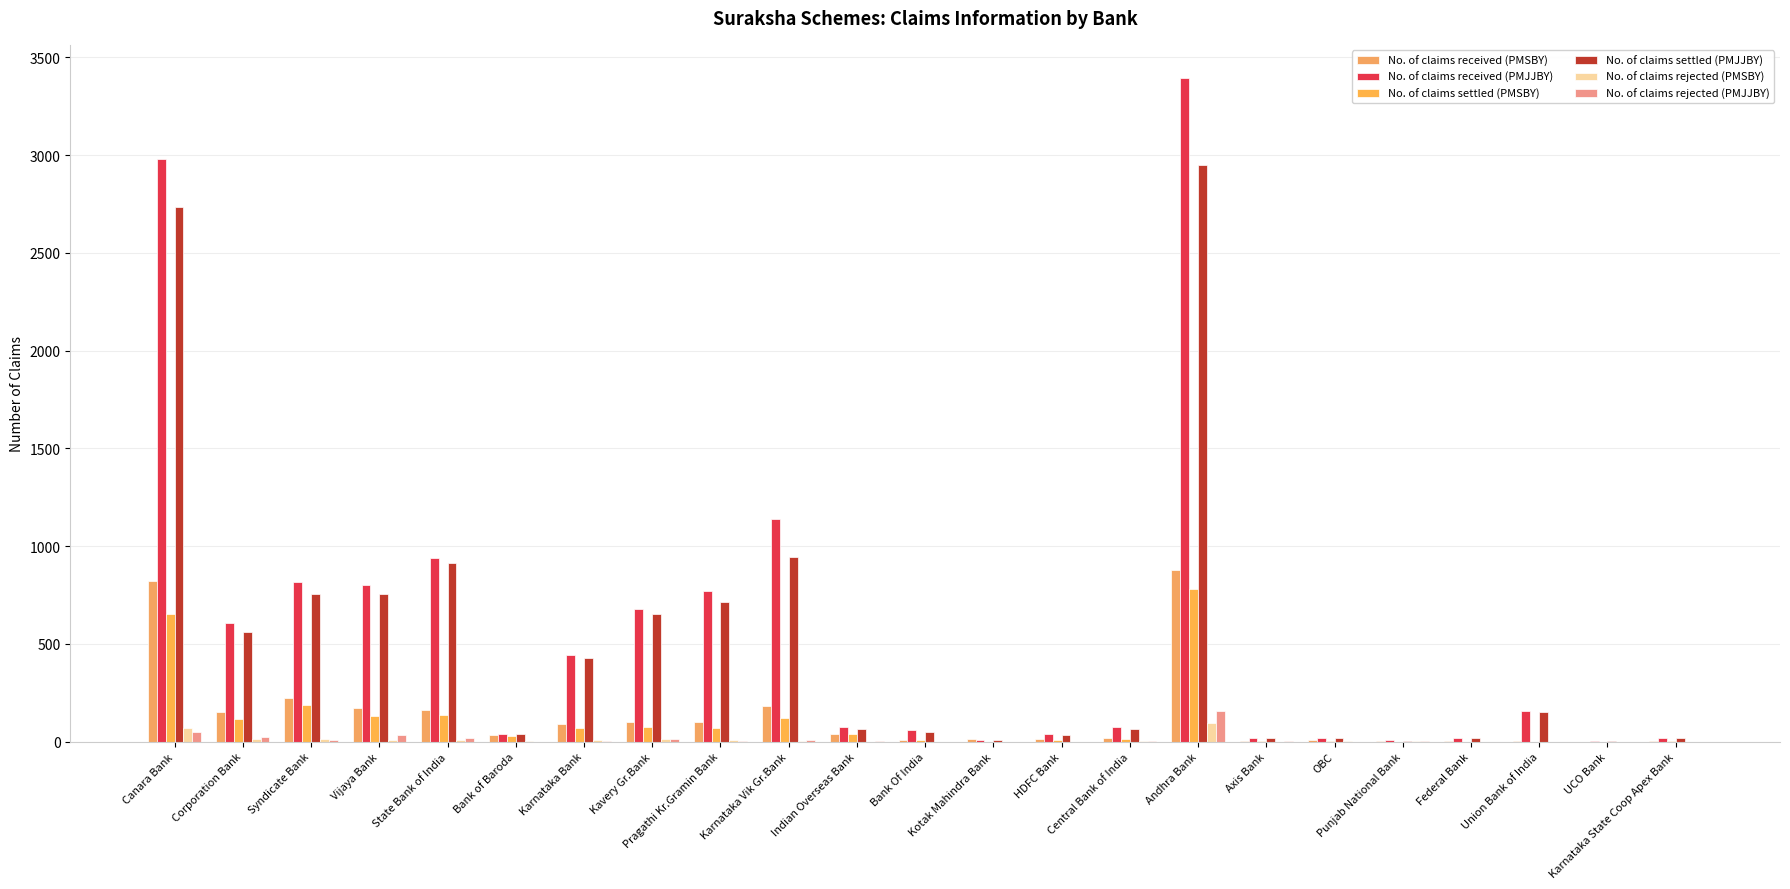

What is the total value across all series at Indian Overseas Bank?

222